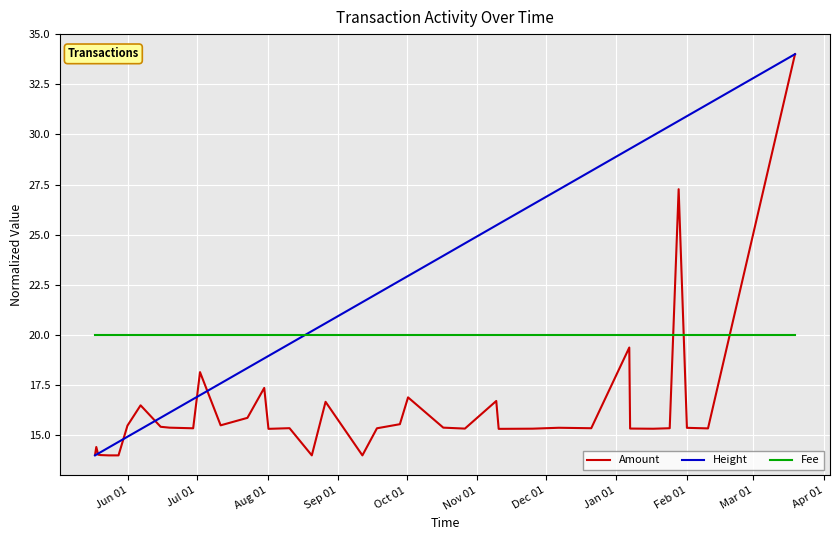

What is the lowest value of the Fee series?

20.0